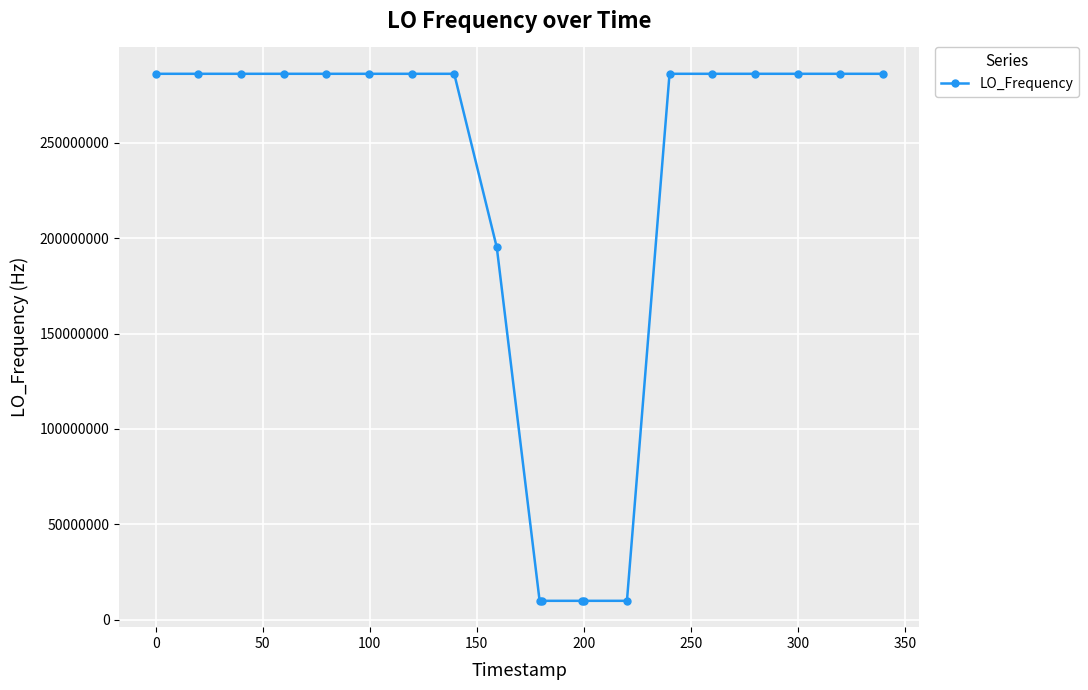

What is the average value?

212486497.8